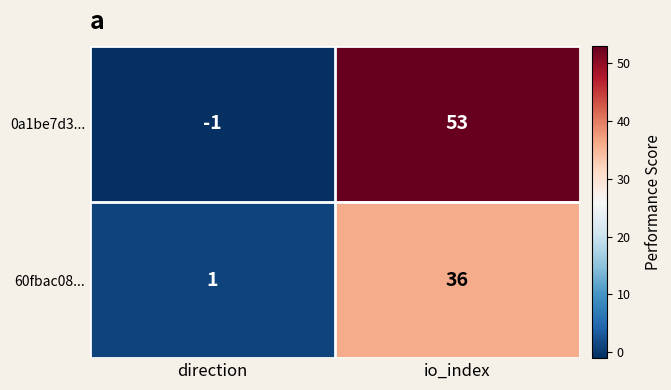

What is the greatest value displayed?

53